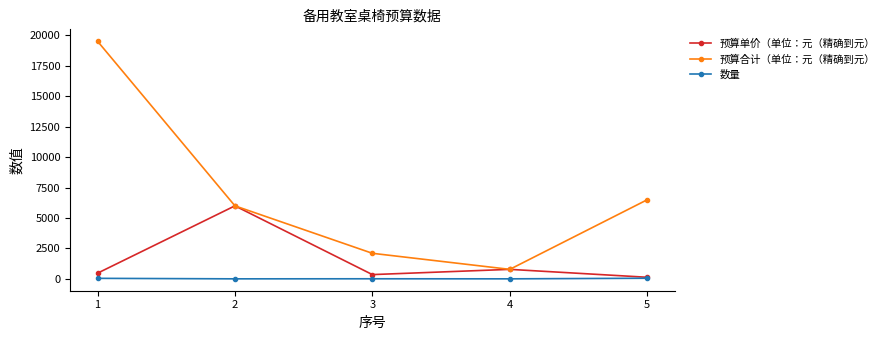

Rank the series by their maximum value, from lowest to highest.

数量, 预算单价（单位：元（精确到元）, 预算合计（单位：元（精确到元）